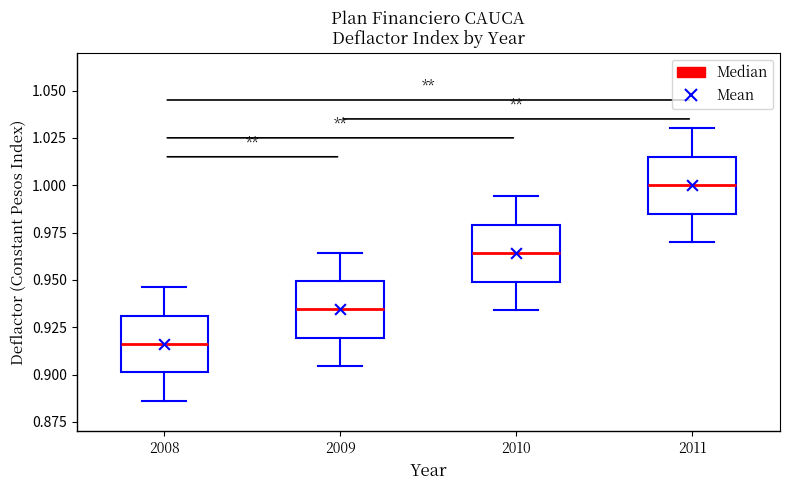

Reading left to right, read every box against the y-axis: the position of its median line, the range the box covers, and the ends of its whiskers. The values are not printed on the chart, so give them approximately, as read against the axis.

2008: median 0.915, box 0.900 to 0.930, whiskers 0.885 to 0.945
2009: median 0.935, box 0.920 to 0.950, whiskers 0.905 to 0.965
2010: median 0.965, box 0.950 to 0.980, whiskers 0.935 to 0.995
2011: median 1.000, box 0.985 to 1.015, whiskers 0.970 to 1.030